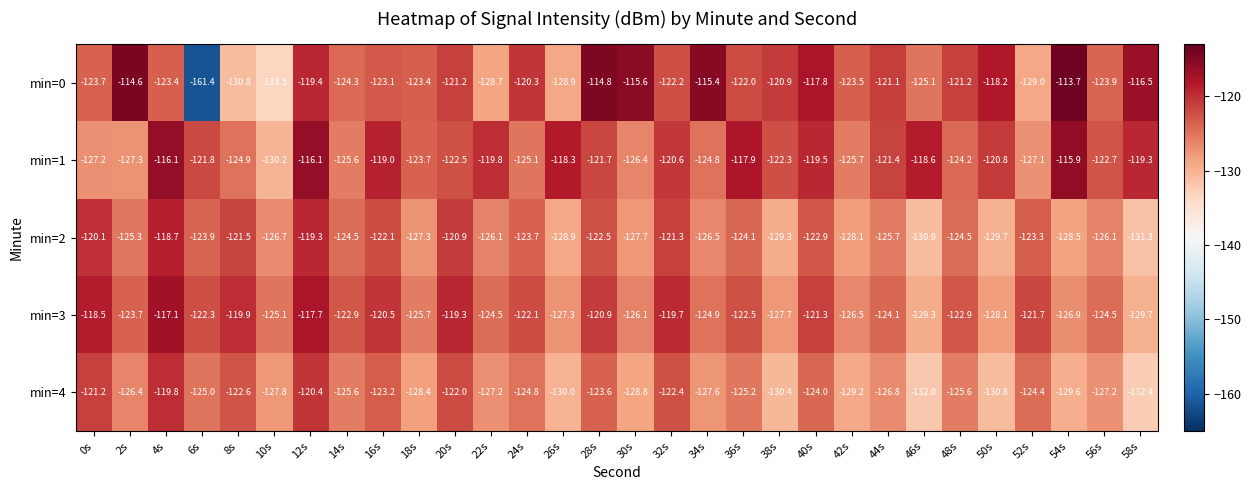

What is the sum of the min=0 values at 52s and 6s?

-290.4